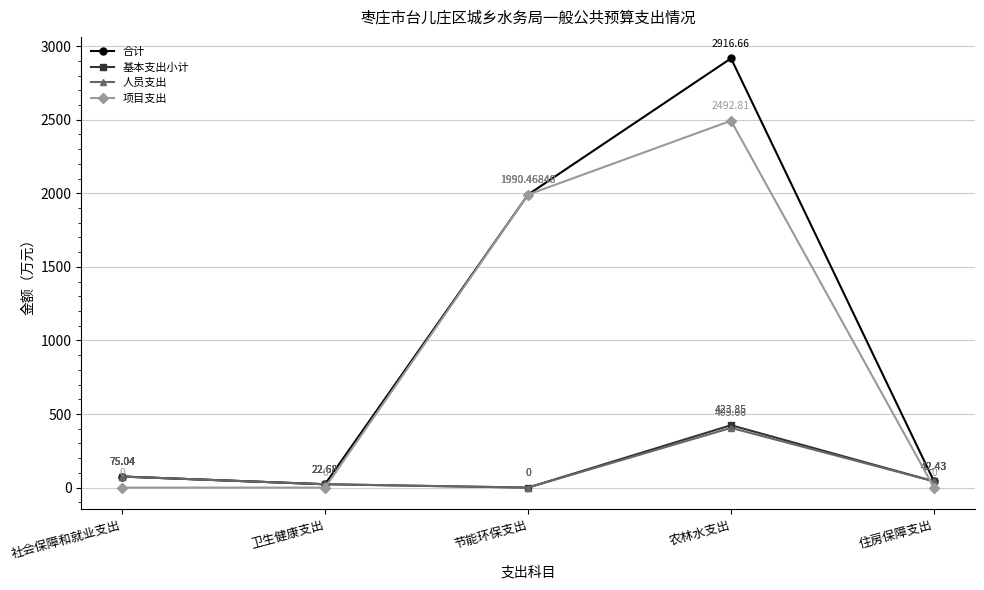

The 项目支出 series shows 0.0 at 住房保障支出. True or false?

True